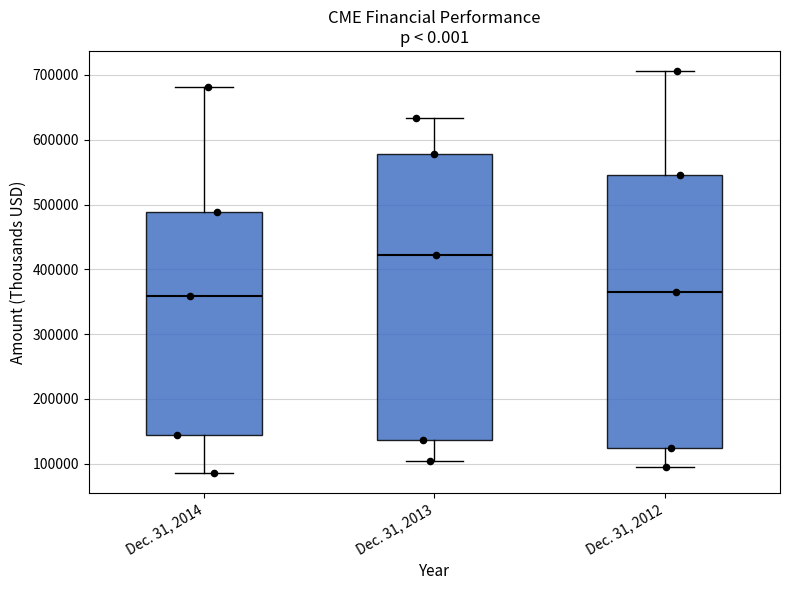

Reading left to right, read every box against the y-axis: the position of its median line, the range the box covers, and the ends of its whiskers. The values are not printed on the chart, so give them approximately, as read against the axis.

Dec. 31, 2014: median 360000, box 140000 to 490000, whiskers 90000 to 680000
Dec. 31, 2013: median 420000, box 140000 to 580000, whiskers 100000 to 630000
Dec. 31, 2012: median 370000, box 120000 to 540000, whiskers 90000 to 710000